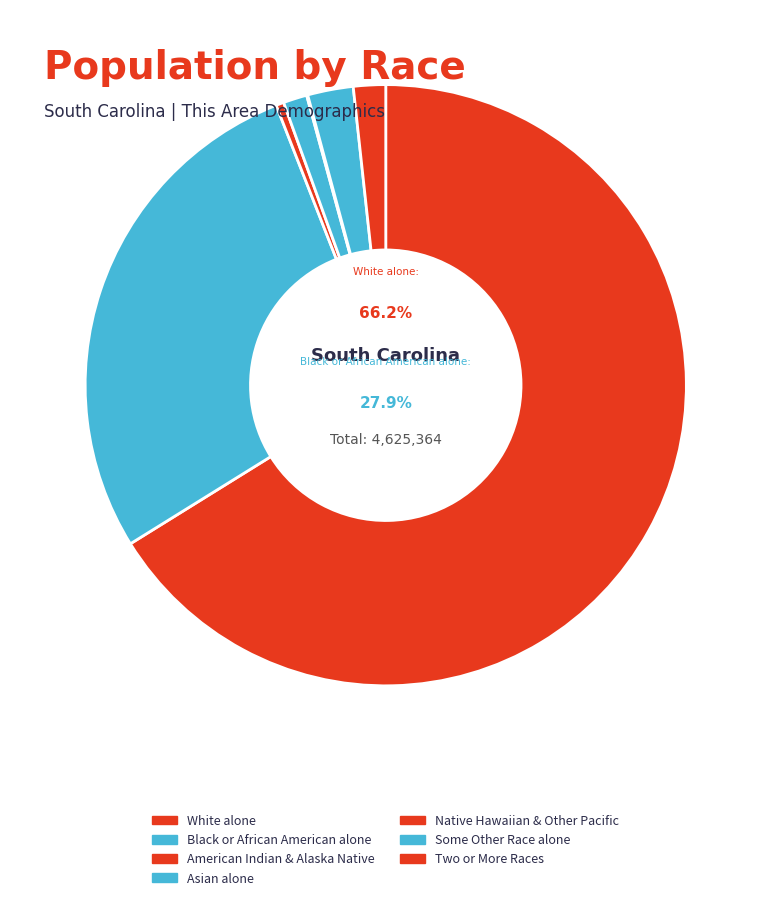

How many segments does this pie chart have?

7